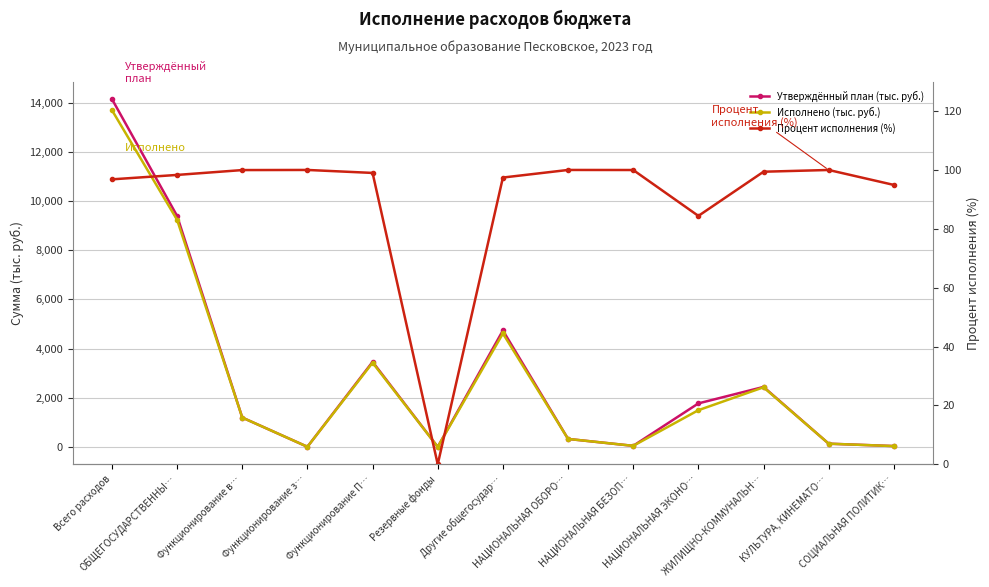

The value of Утверждённый план (тыс. руб.) at НАЦИОНАЛЬНАЯ ЭКОНО… is 1105.4. True or false?

False